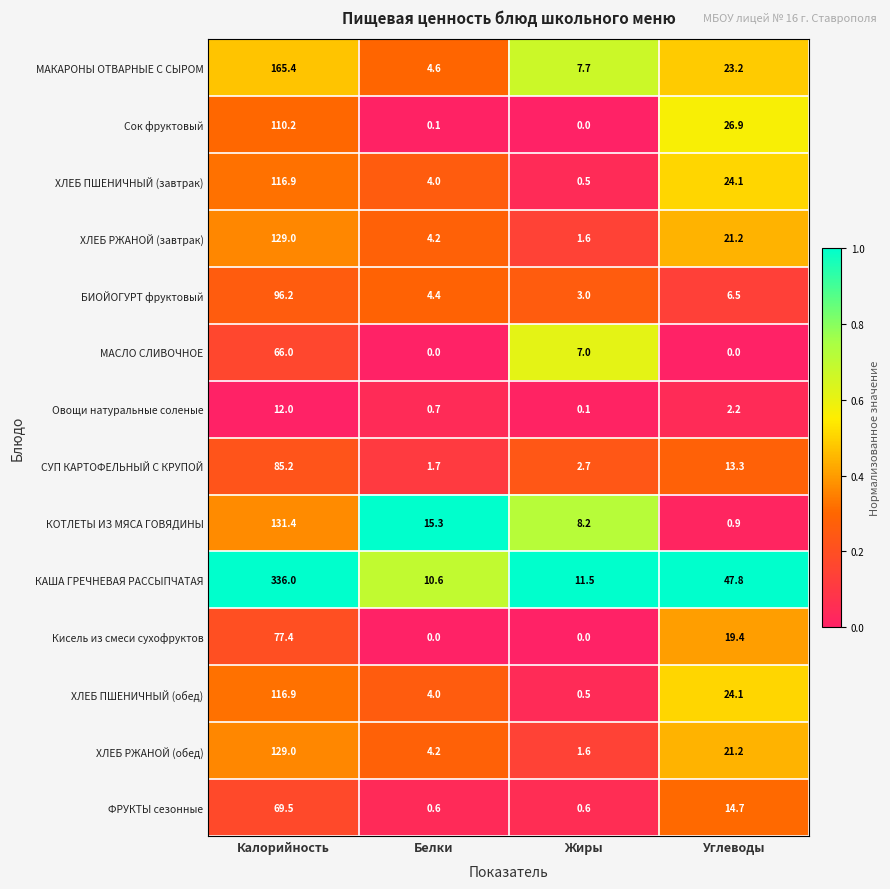

How many series are shown in this chart?

14